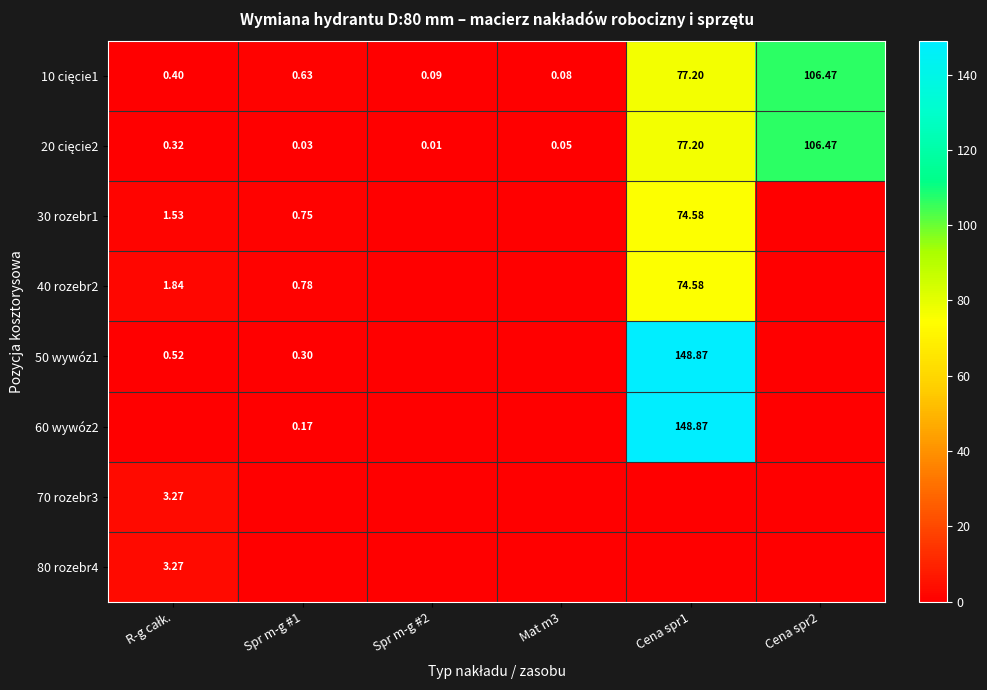

Rank the series at Spr m-g #2 from lowest to highest value.

30 rozebr1, 40 rozebr2, 50 wywóz1, 60 wywóz2, 70 rozebr3, 80 rozebr4, 20 cięcie2, 10 cięcie1